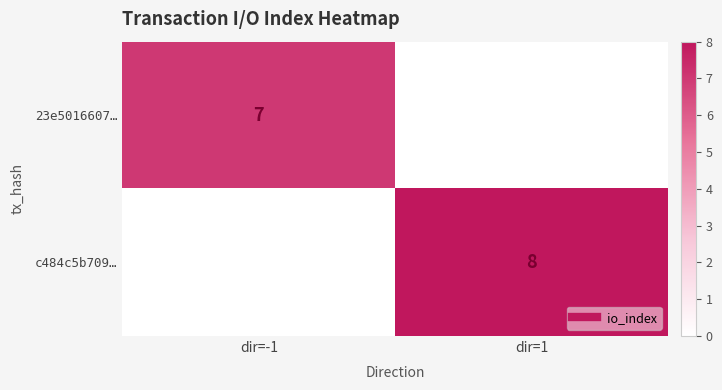

What is the maximum value shown in the chart?

8